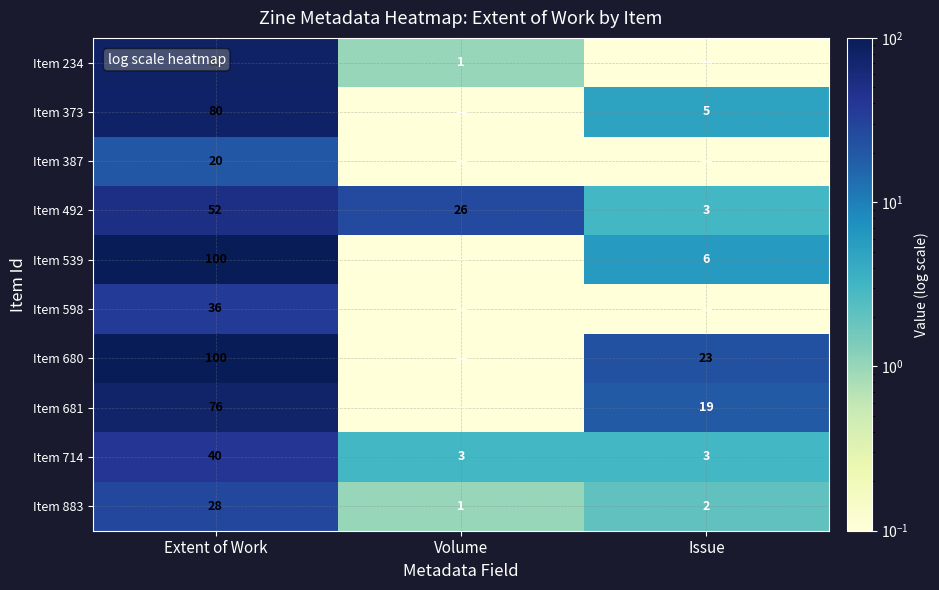

The value of Item 373 at Issue is 5.0. True or false?

True